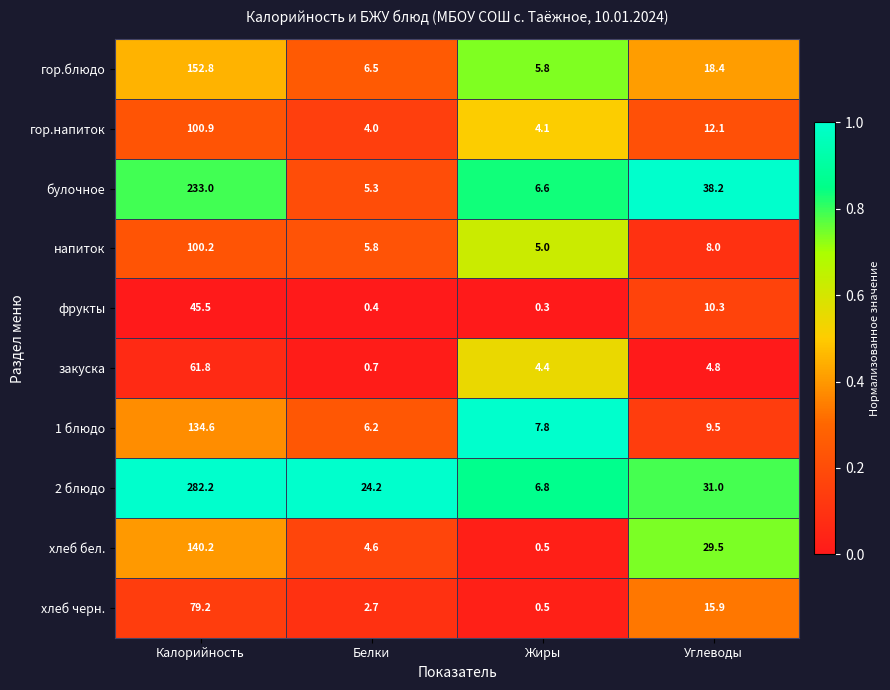

What is the difference between the maximum and second lowest values in the булочное series?

226.4